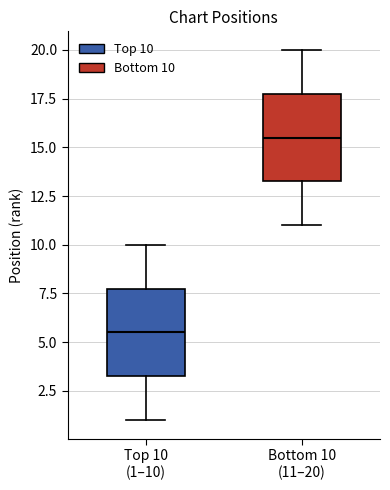

Which box's median line is the highest?

Bottom 10 (11–20)